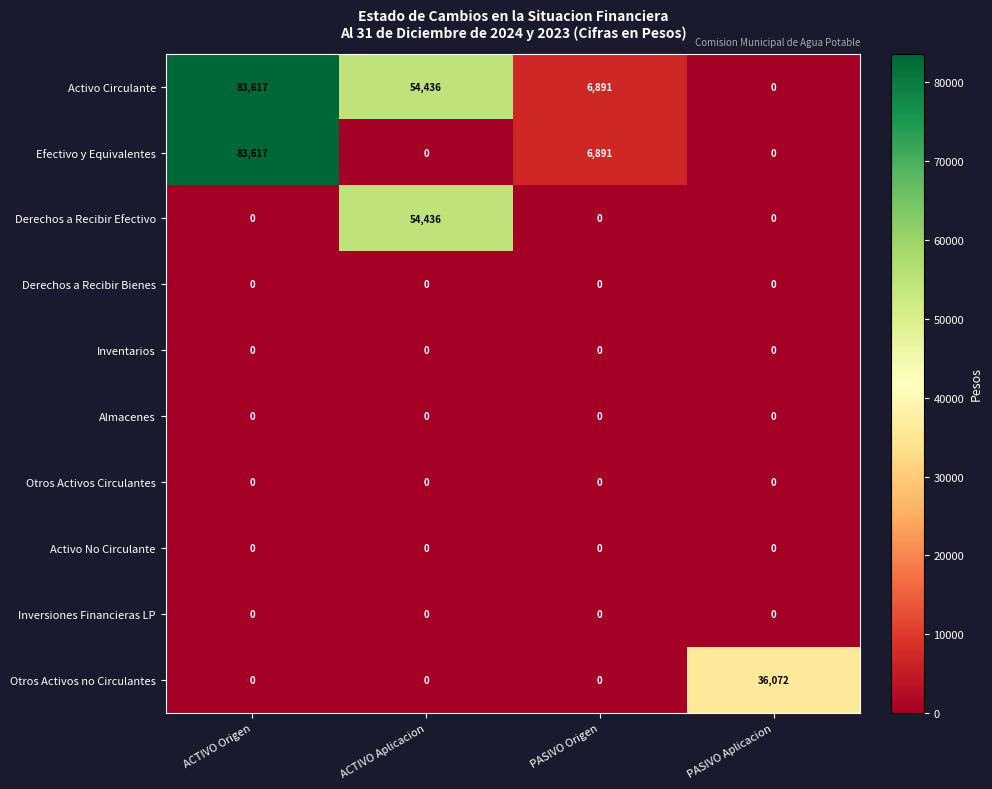

The value of Almacenes at PASIVO Origen is 0. True or false?

True